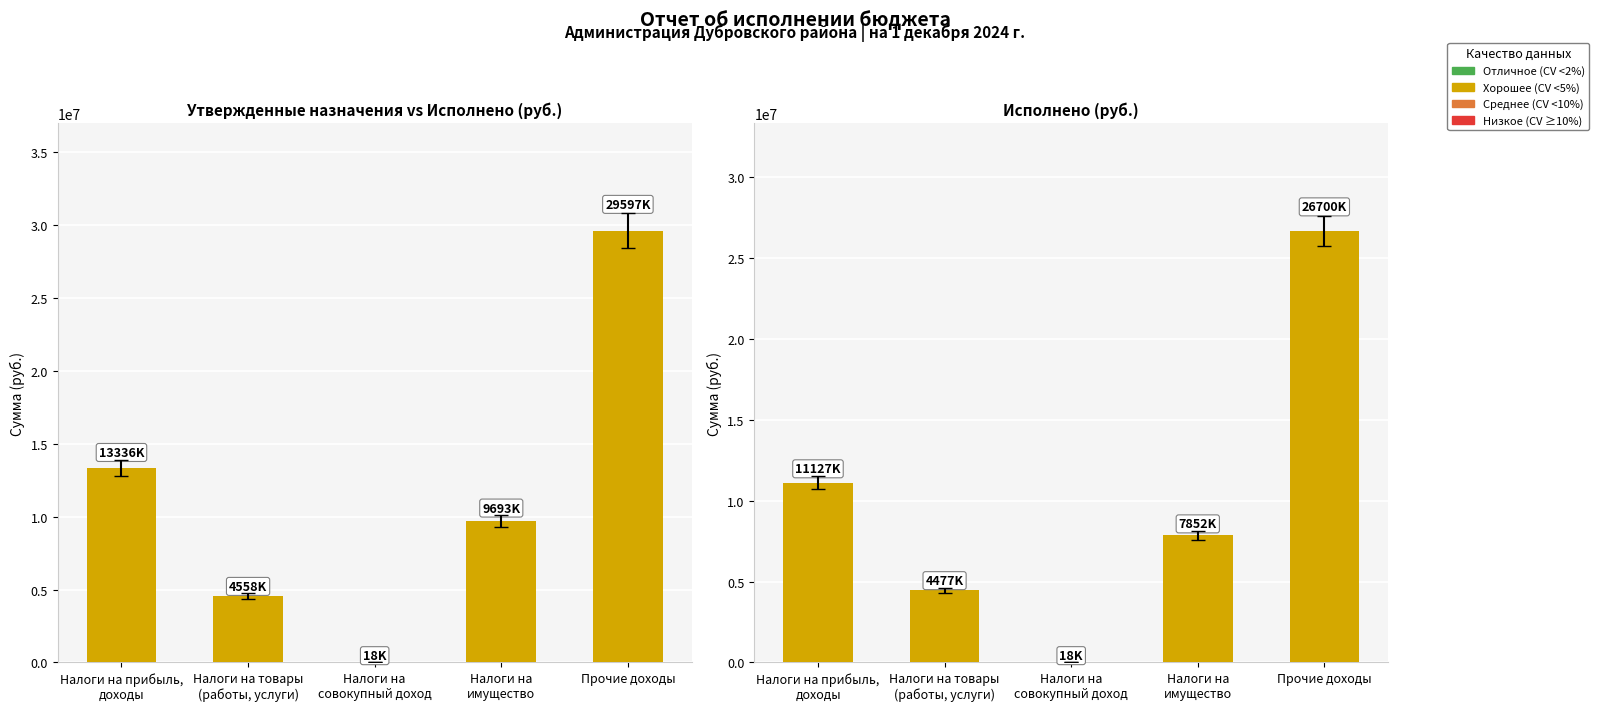

Is it true that Утвержденные бюджетные назначения equals 13336472.6 at Налоги на прибыль,
доходы?

True